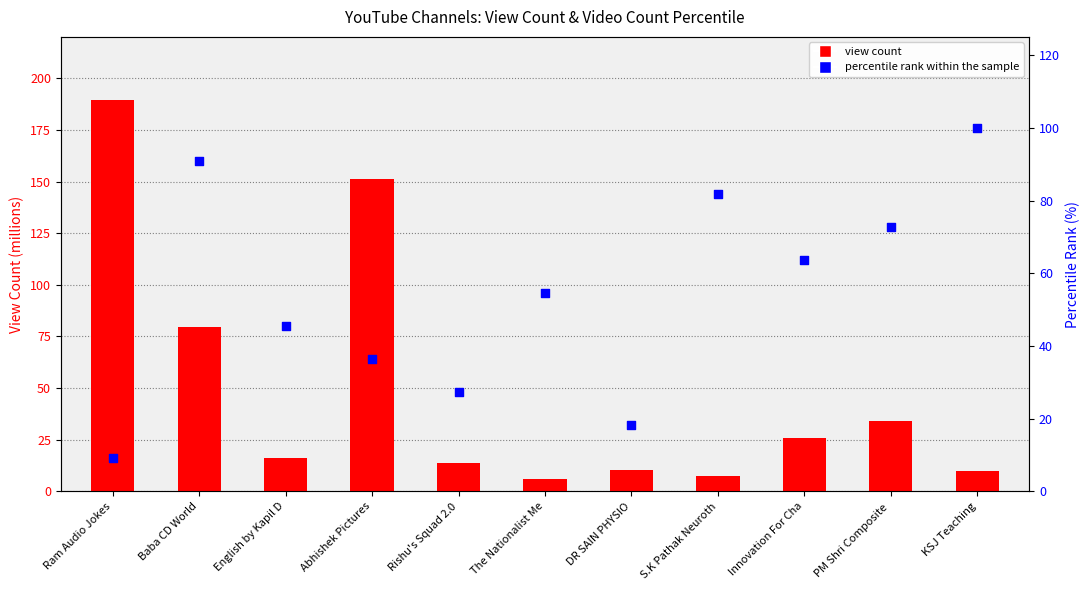

Is the value of percentile rank within the sample at Rishu's Squad 2.0 greater than the value of view count at KSJ Teaching?

Yes